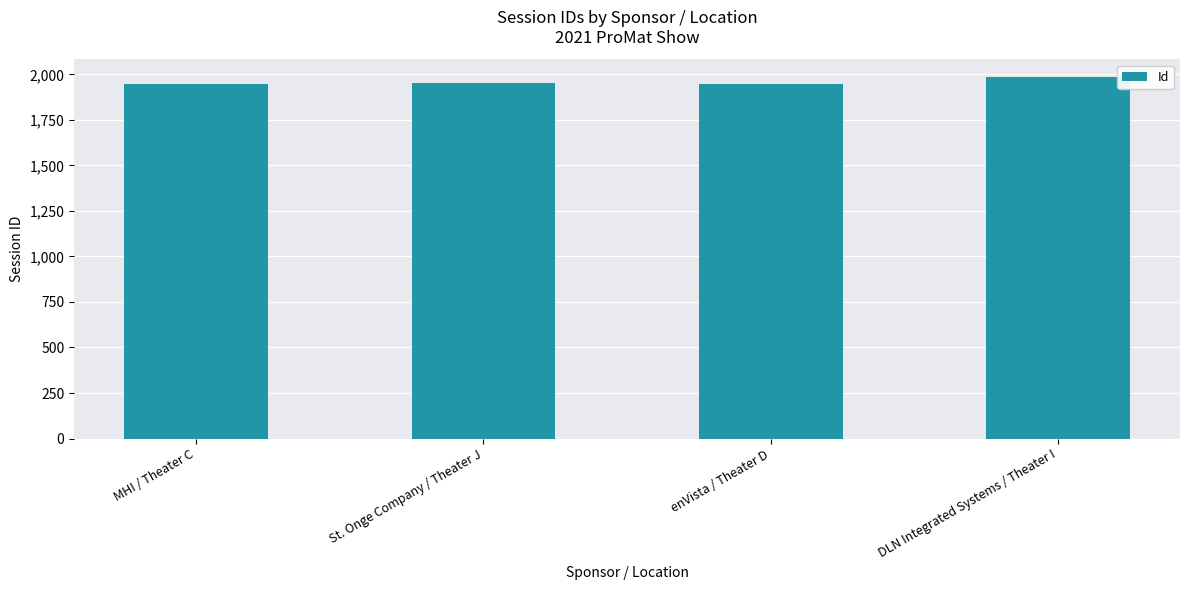

What is the difference between the maximum and minimum values?

38